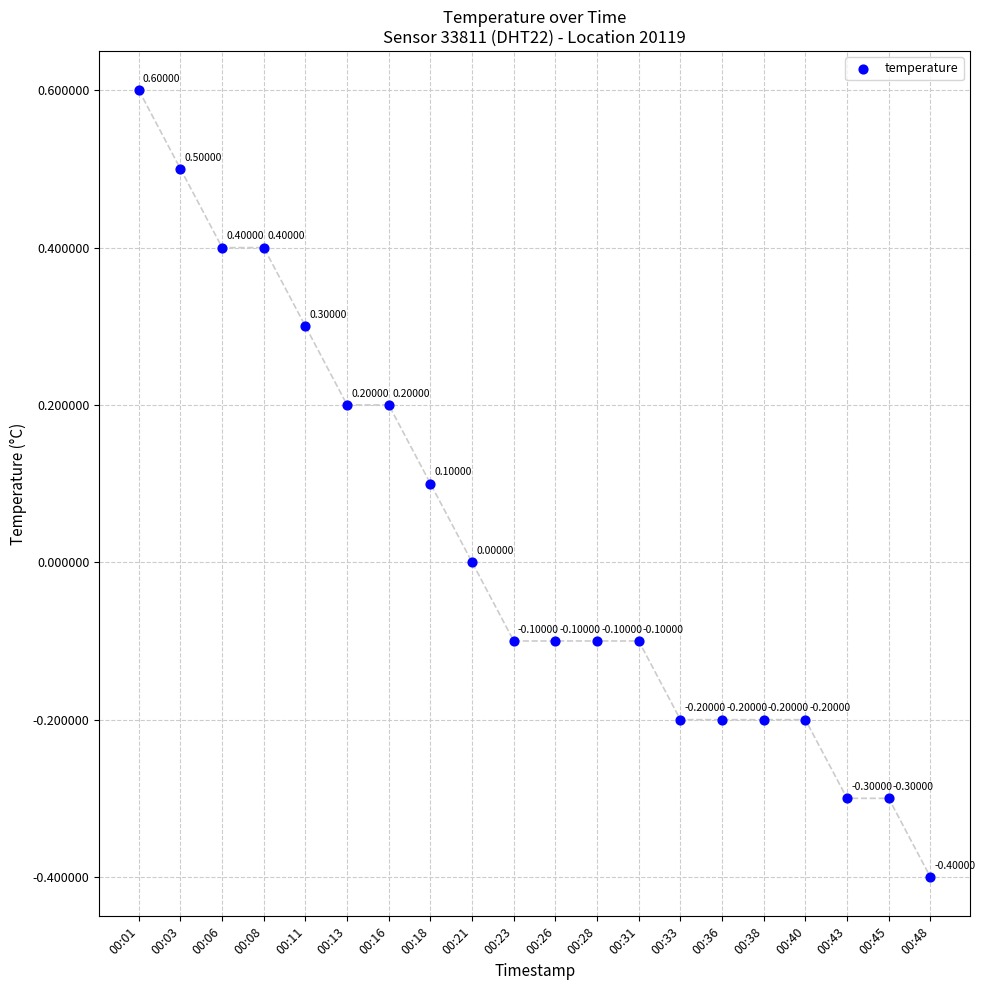

What is the range of Y values (max minus min)?

1.0